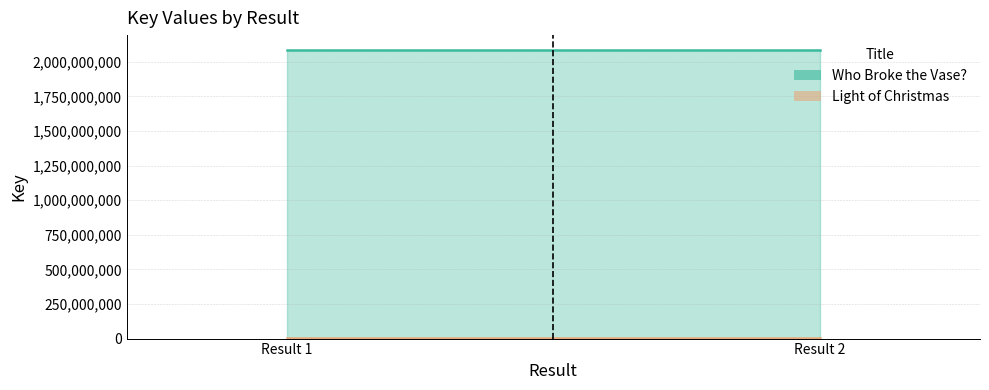

What is the value of the Light of Christmas point at the 2nd from the left?

1702699